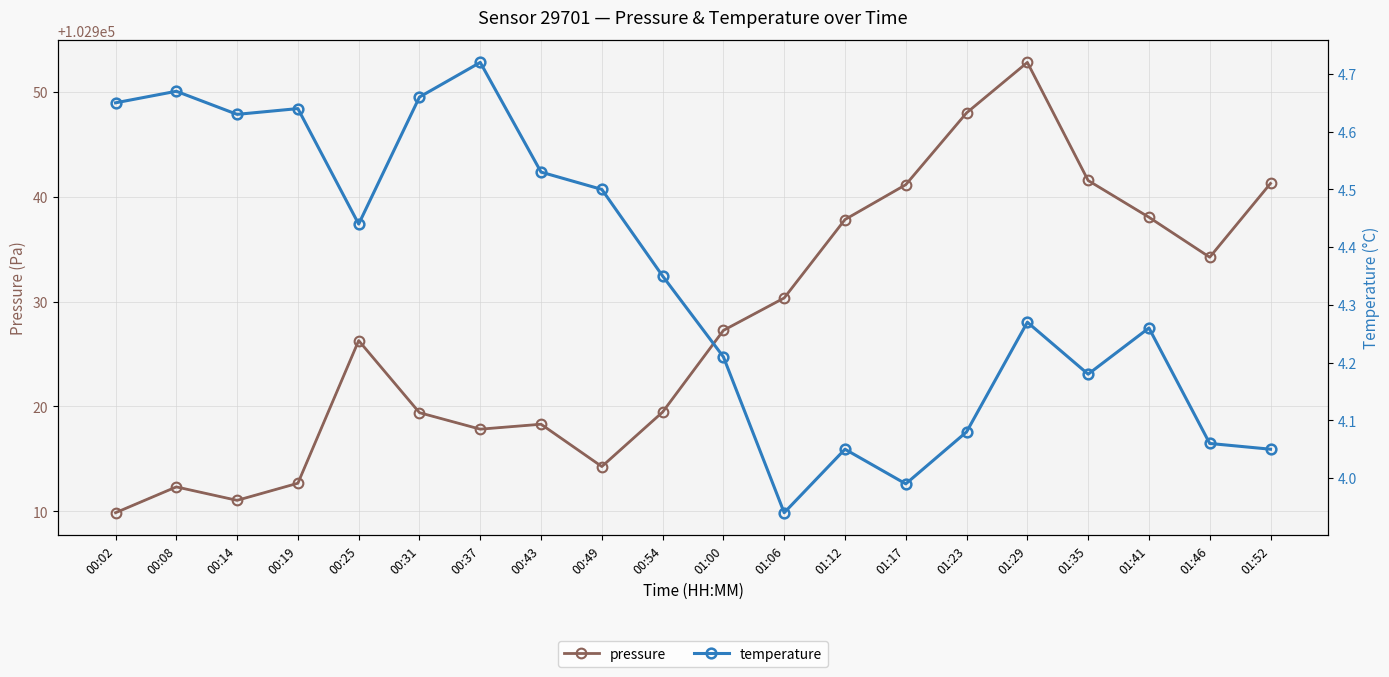

What is the approximate value of temperature at 00:08?

4.7